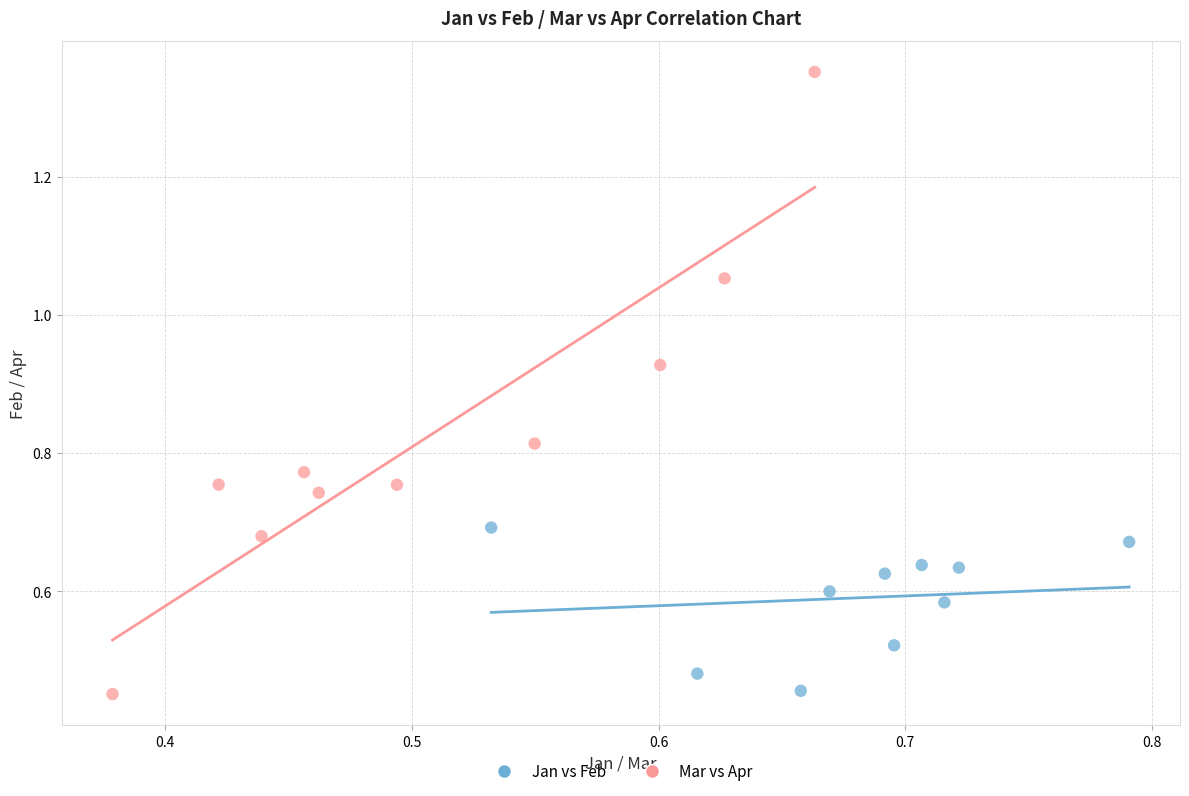

What are all the series names shown in the legend?

Jan vs Feb, Mar vs Apr